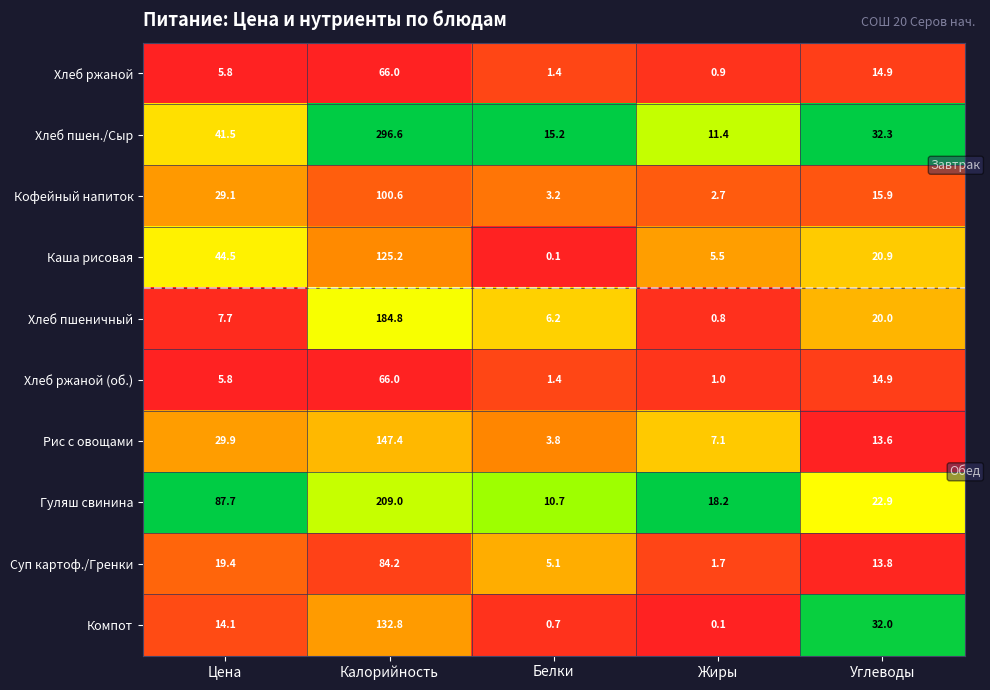

At how many categories does at least one series exceed 0?

5